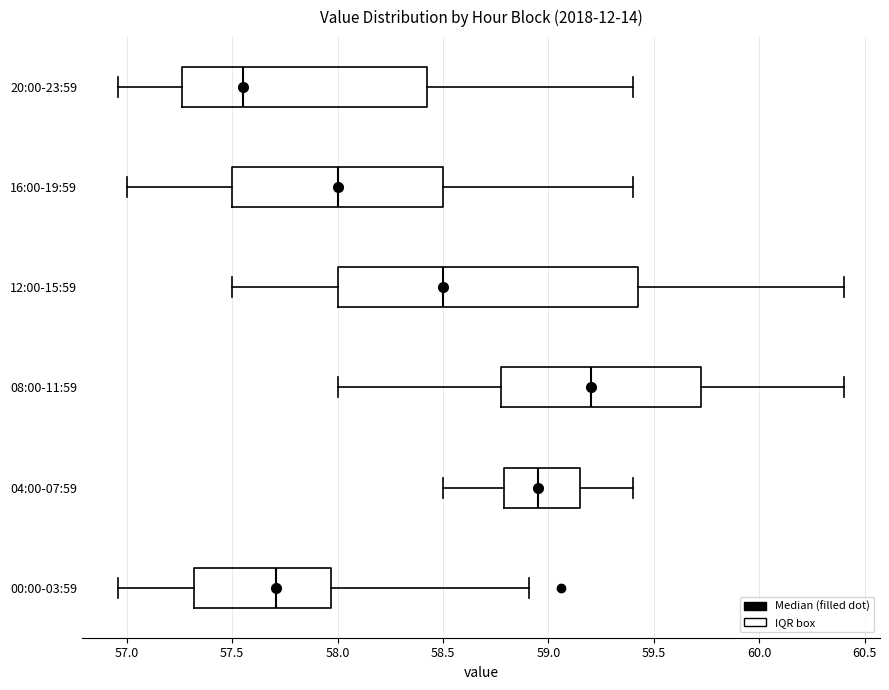

Reading bottom to top, read every box against the x-axis: the position of its median line, the range the box covers, and the ends of its whiskers. The values are not printed on the chart, so give them approximately, as read against the axis.

00:00-03:59: median 57.70, box 57.30 to 57.95, whiskers 56.95 to 58.90
04:00-07:59: median 58.95, box 58.80 to 59.15, whiskers 58.50 to 59.40
08:00-11:59: median 59.20, box 58.80 to 59.75, whiskers 58.00 to 60.40
12:00-15:59: median 58.50, box 58.00 to 59.45, whiskers 57.50 to 60.40
16:00-19:59: median 58.00, box 57.50 to 58.50, whiskers 57.00 to 59.40
20:00-23:59: median 57.55, box 57.25 to 58.45, whiskers 56.95 to 59.40